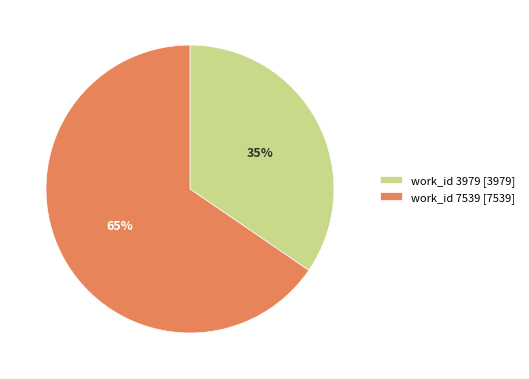

What is the smallest slice in the pie chart?

work_id 3979